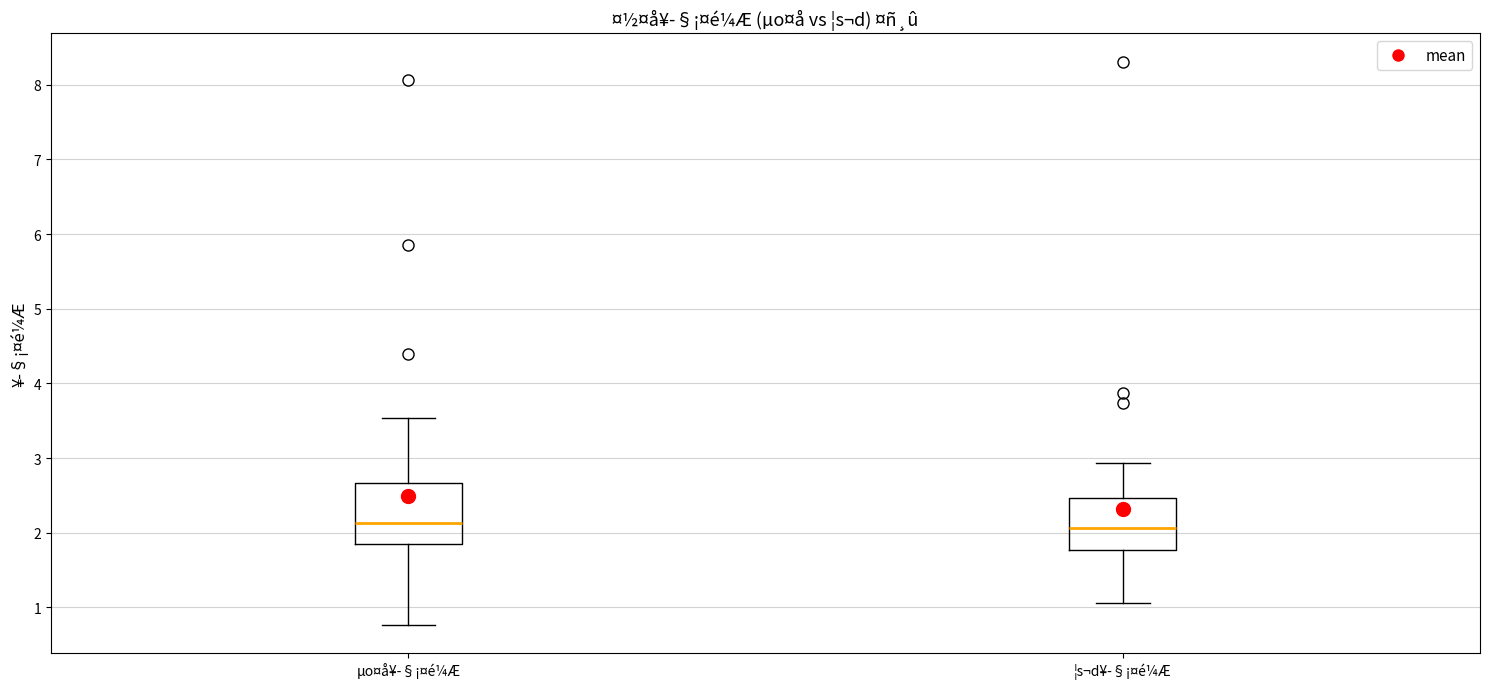

Reading left to right, read every box against the y-axis: the position of its median line, the range the box covers, and the ends of its whiskers. The values are not printed on the chart, so give them approximately, as read against the axis.

µo¤å¥­§¡¤é¼Æ: median 2.1, box 1.9 to 2.7, whiskers 0.8 to 3.5
¦s¬d¥­§¡¤é¼Æ: median 2.1, box 1.8 to 2.5, whiskers 1.1 to 2.9